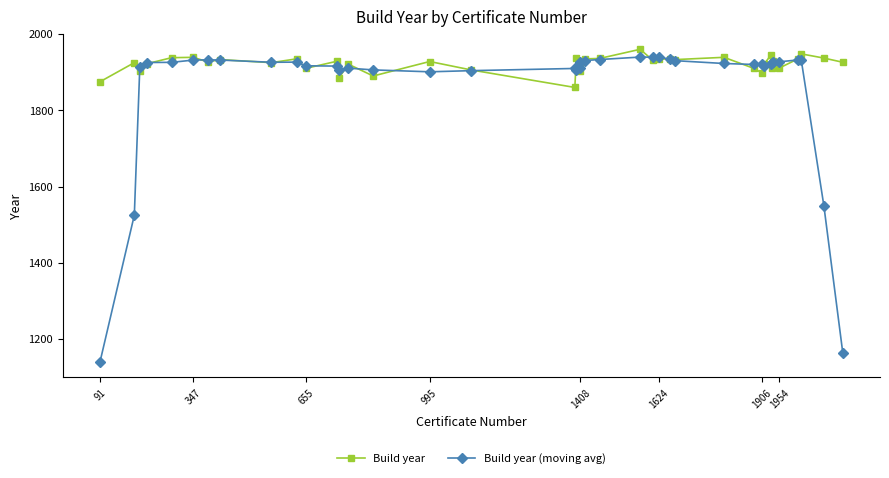

What is the value of the Build year (moving avg) point at the 5th from the left?

1925.8